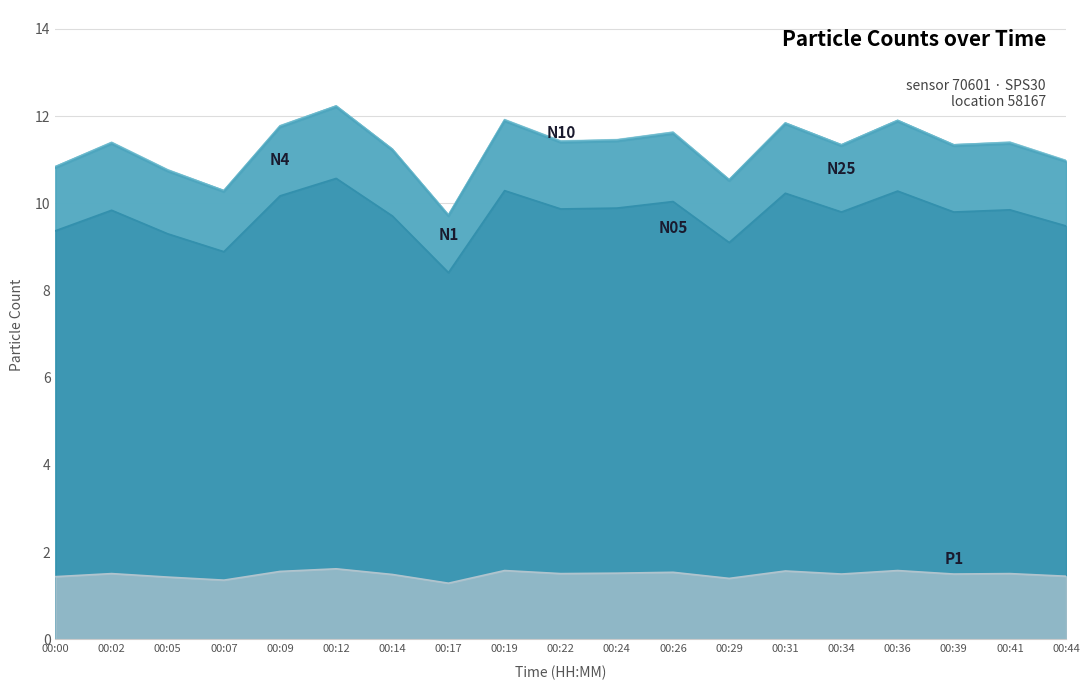

Which category has the highest value in the N25 series?

00:12